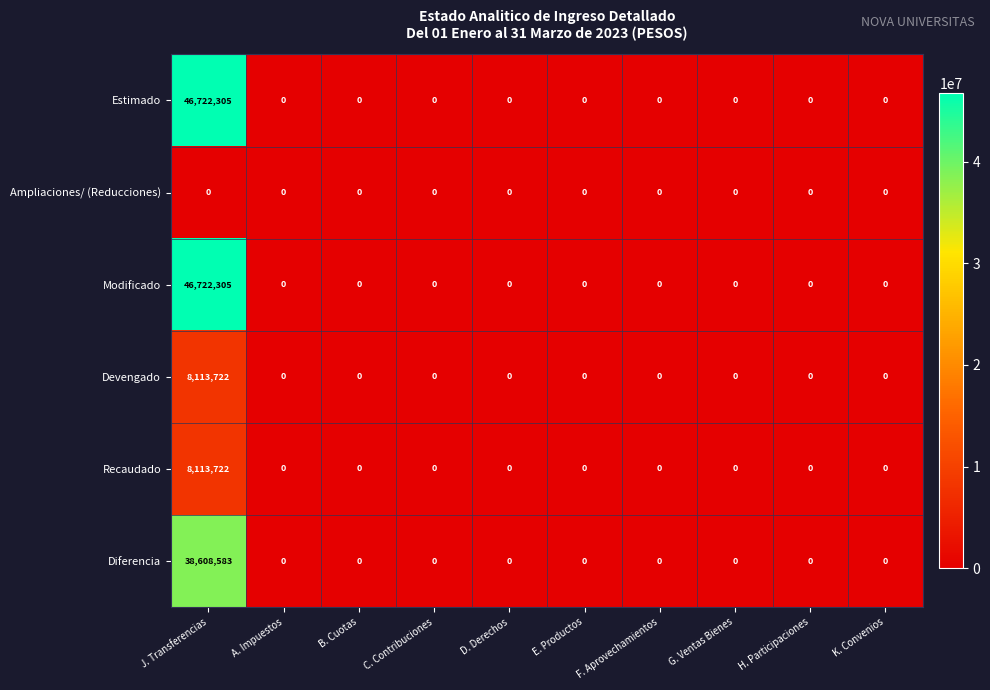

What is the total value across all series at J. Transferencias?

148280637